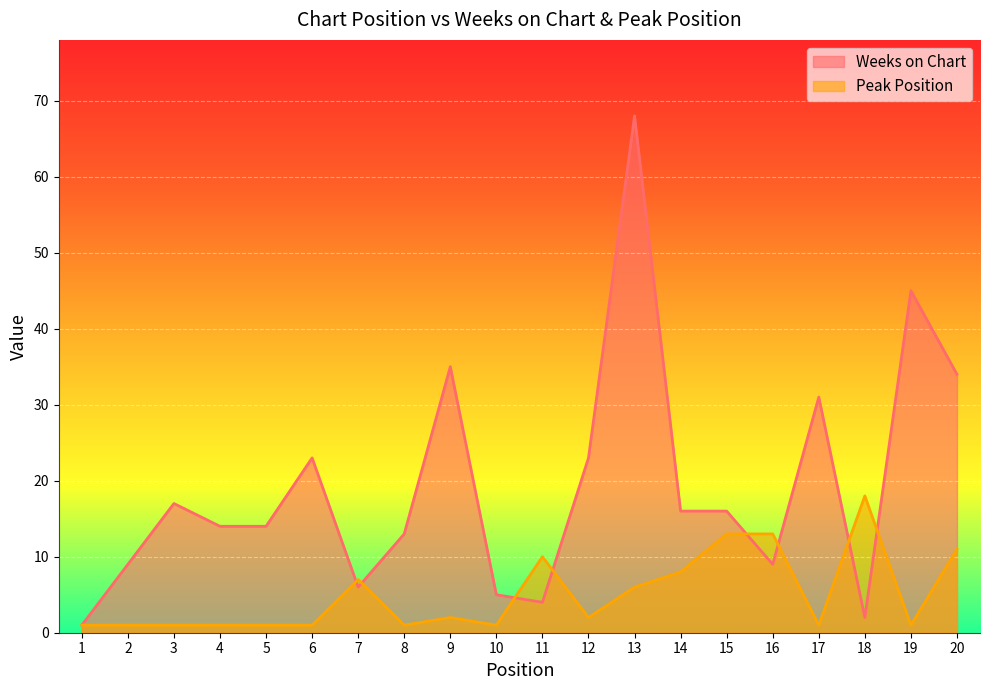

Reading left to right, what are all the values shown in this chart?

Weeks on Chart: 1=1	2=9	3=17	4=14	5=14	6=23	7=6	8=13	9=35	10=5	11=4	12=23	13=68	14=16	15=16	16=9	17=31	18=2	19=45	20=34
Peak Position: 1=1	2=1	3=1	4=1	5=1	6=1	7=7	8=1	9=2	10=1	11=10	12=2	13=6	14=8	15=13	16=13	17=1	18=18	19=1	20=11